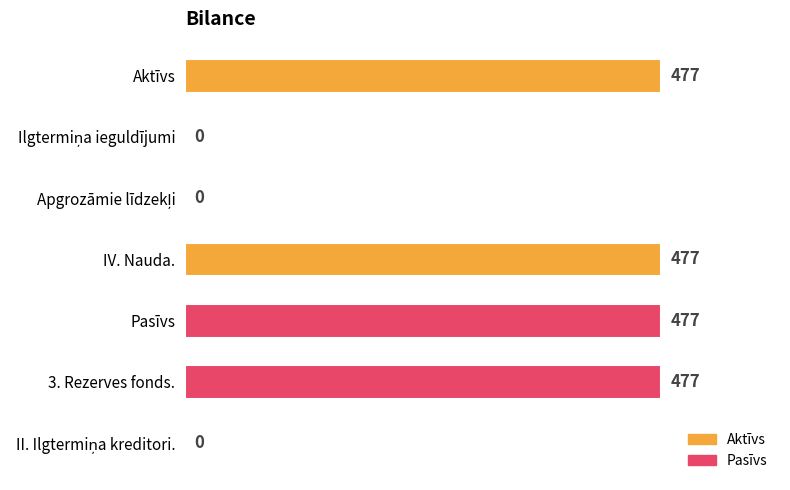

What is the sum of all values?

1908